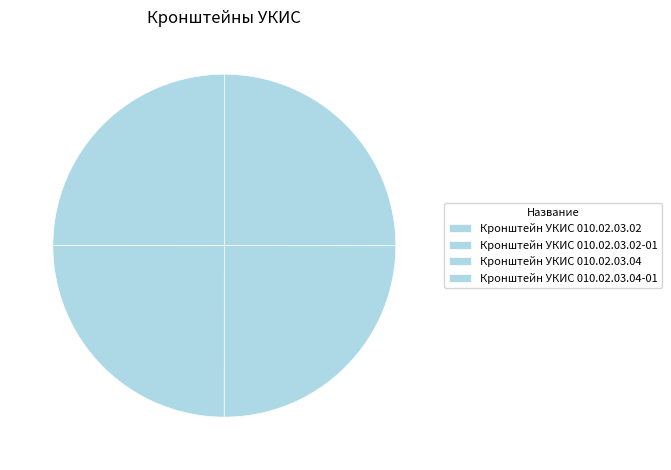

Count the number of slices in the pie.

4